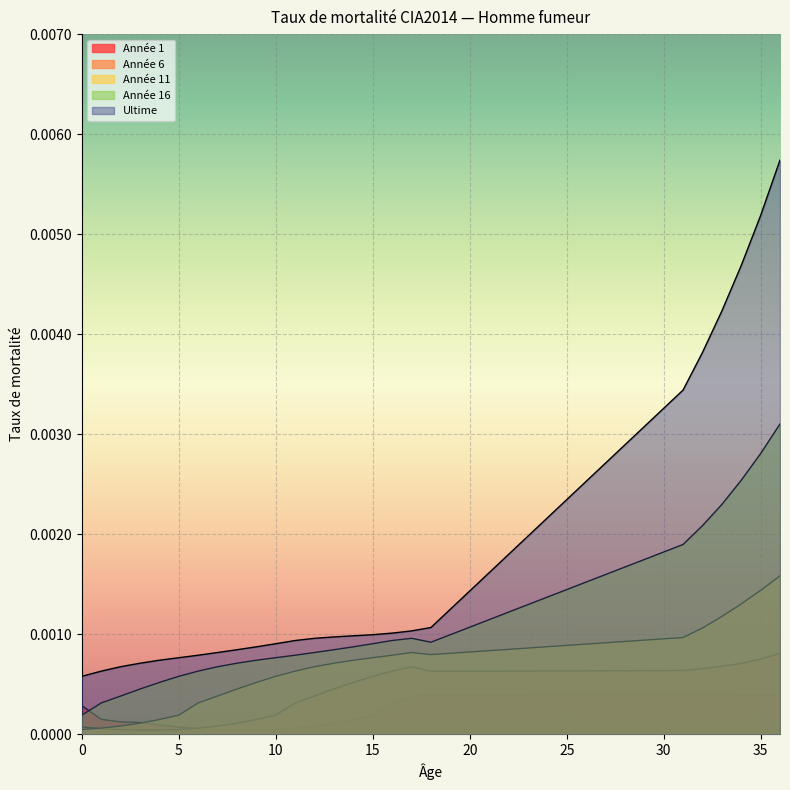

At which category is the sum across all series the highest?

36